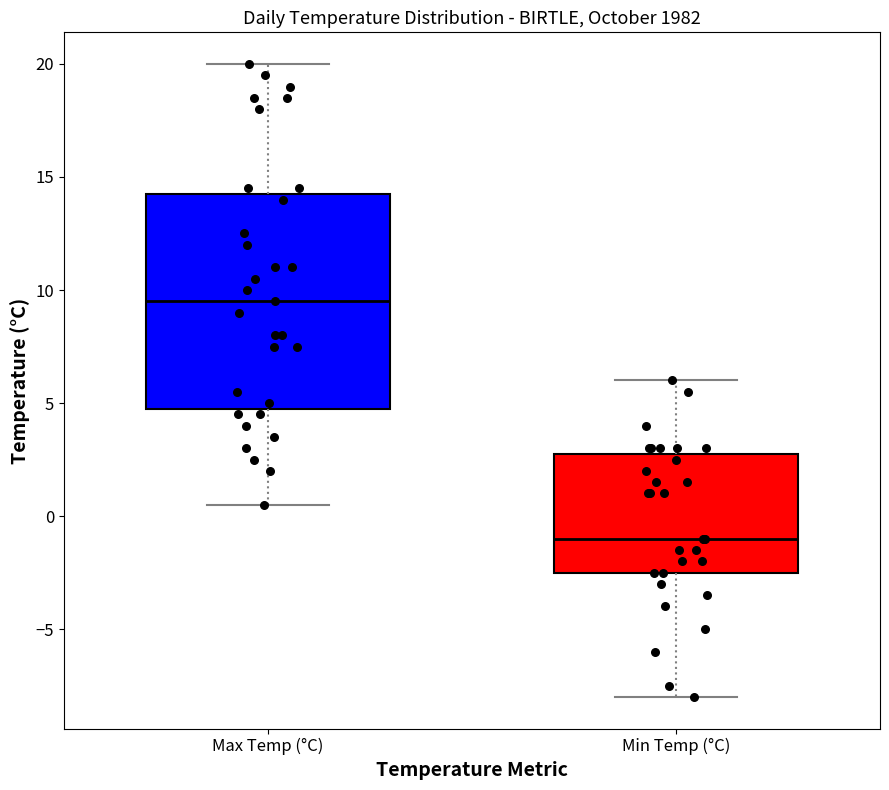

Comparing the boxes themselves (not the whiskers), which one is the tallest?

Max Temp (°C)